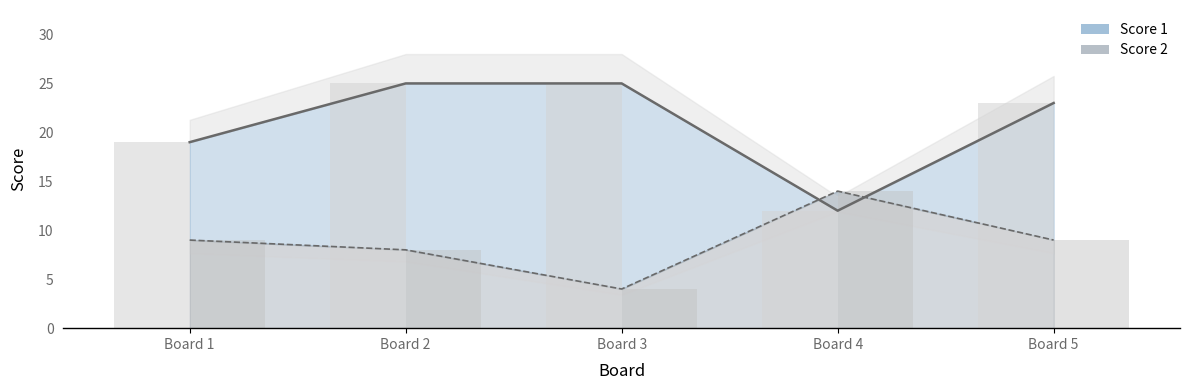

Reading left to right, what are all the values shown in this chart?

Score 1 line: Board 1=19	Board 2=25	Board 3=25	Board 4=12	Board 5=23
Score 2 line: Board 1=9	Board 2=8	Board 3=4	Board 4=14	Board 5=9
Score 1 bars: Board 1=19	Board 2=25	Board 3=25	Board 4=12	Board 5=23
Score 2 bars: Board 1=9	Board 2=8	Board 3=4	Board 4=14	Board 5=9